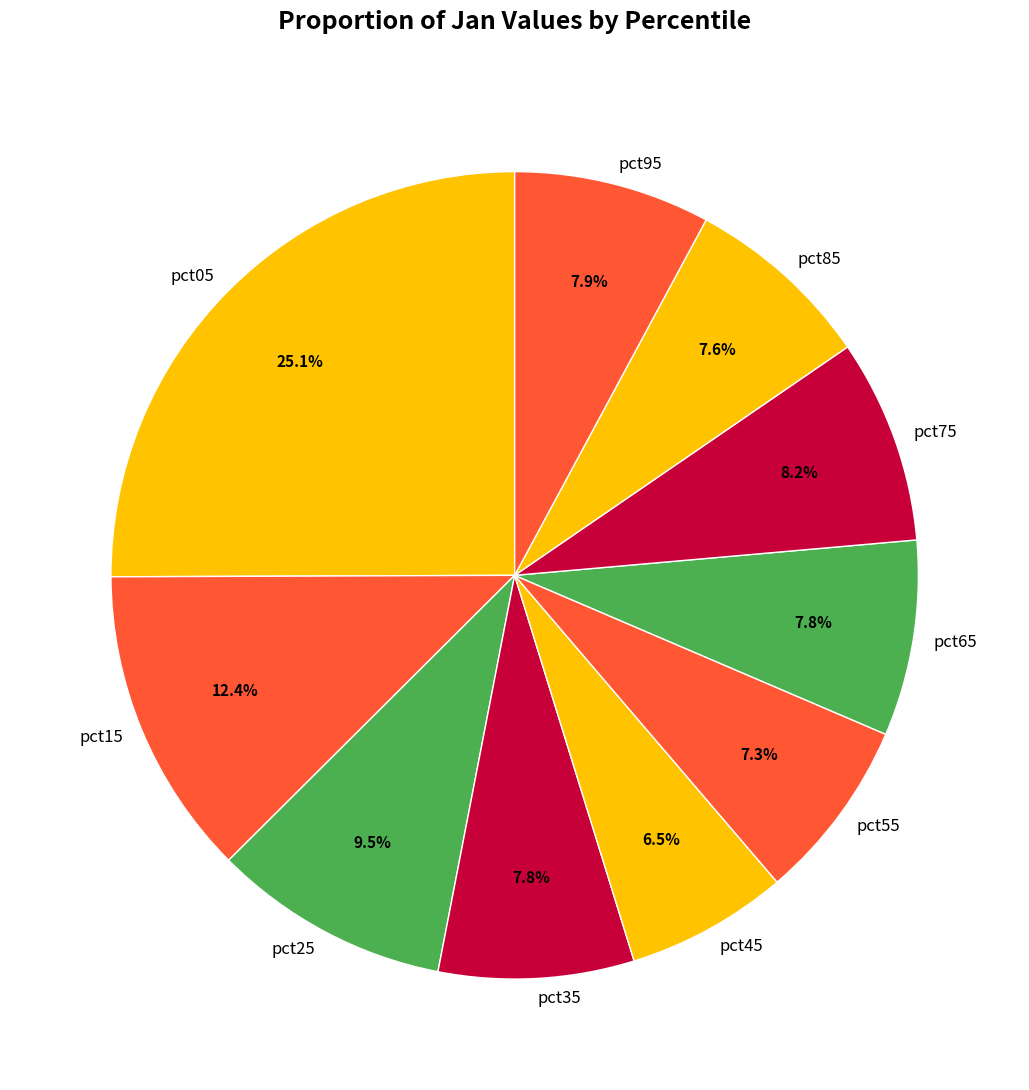

Approximately how many times larger is the value at pct45 compared to pct55?

0.9